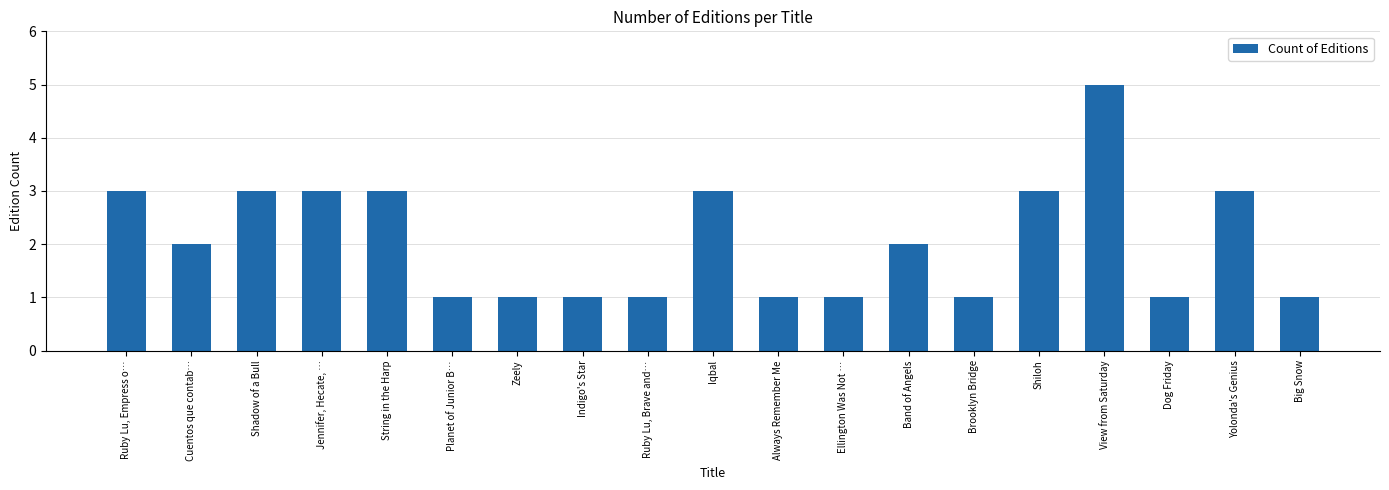

Approximately how many times larger is the value at Ruby Lu, Empress o… compared to Iqbal?

1.0